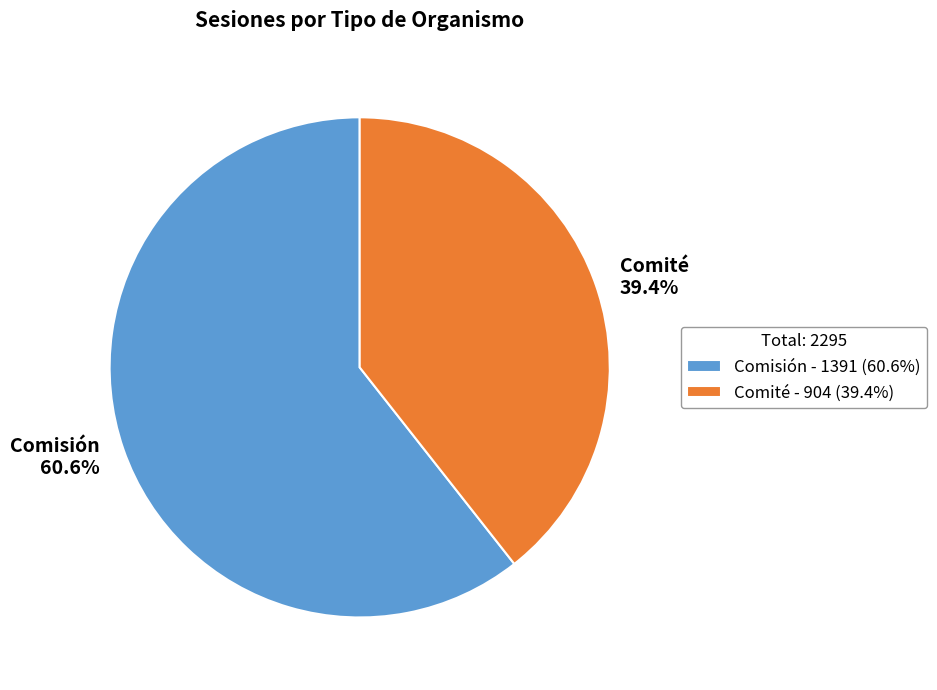

Combined, do Comisión and Comité account for over 50%?

Yes